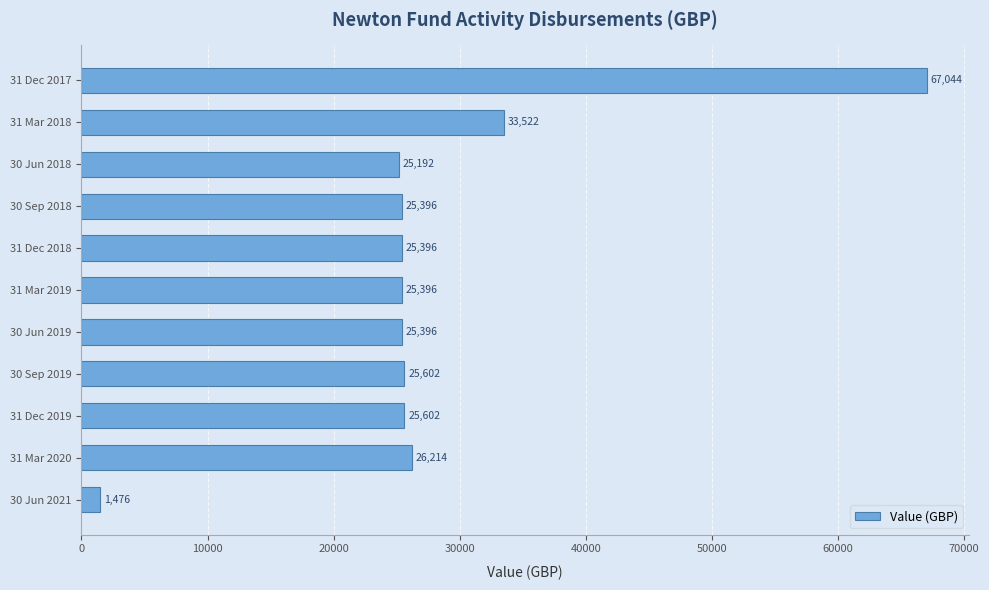

What is the average value?

27839.5